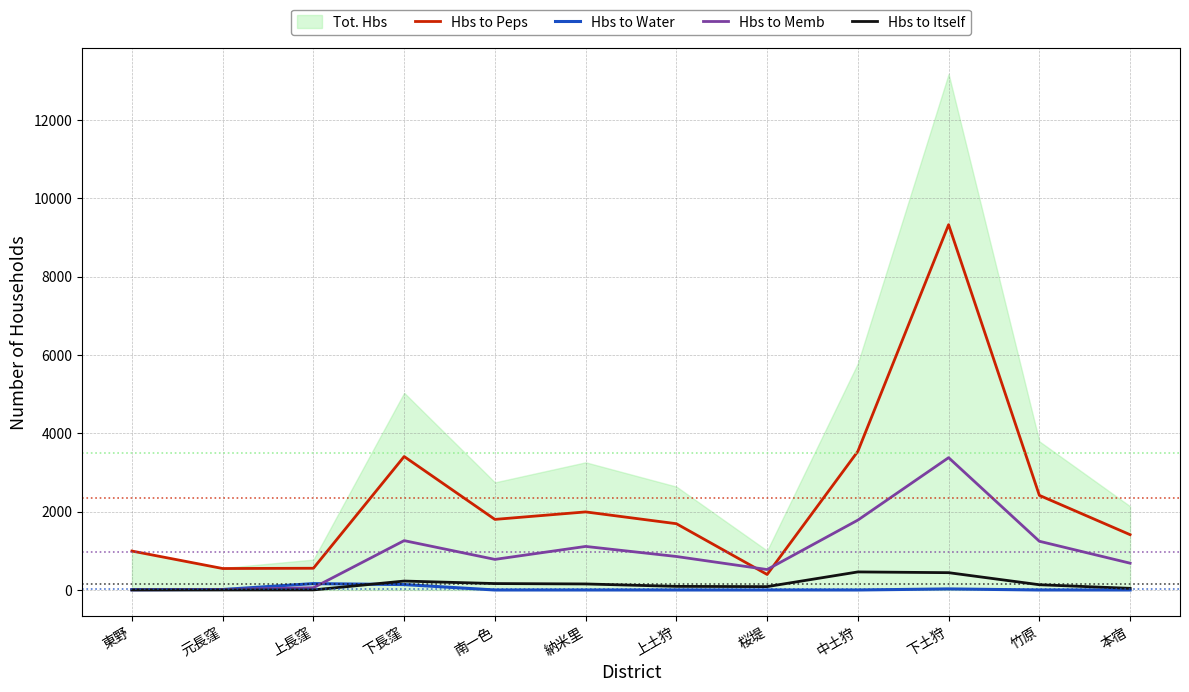

What is the difference between the maximum and minimum values in the Hbs to Memb series?

3373